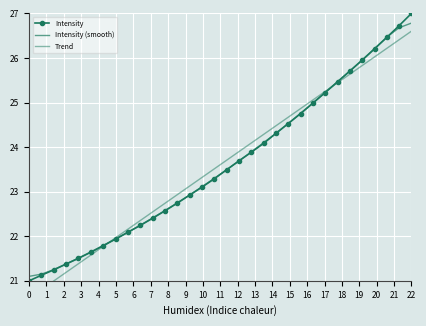

What is the average value of the Intensity series?

23.6